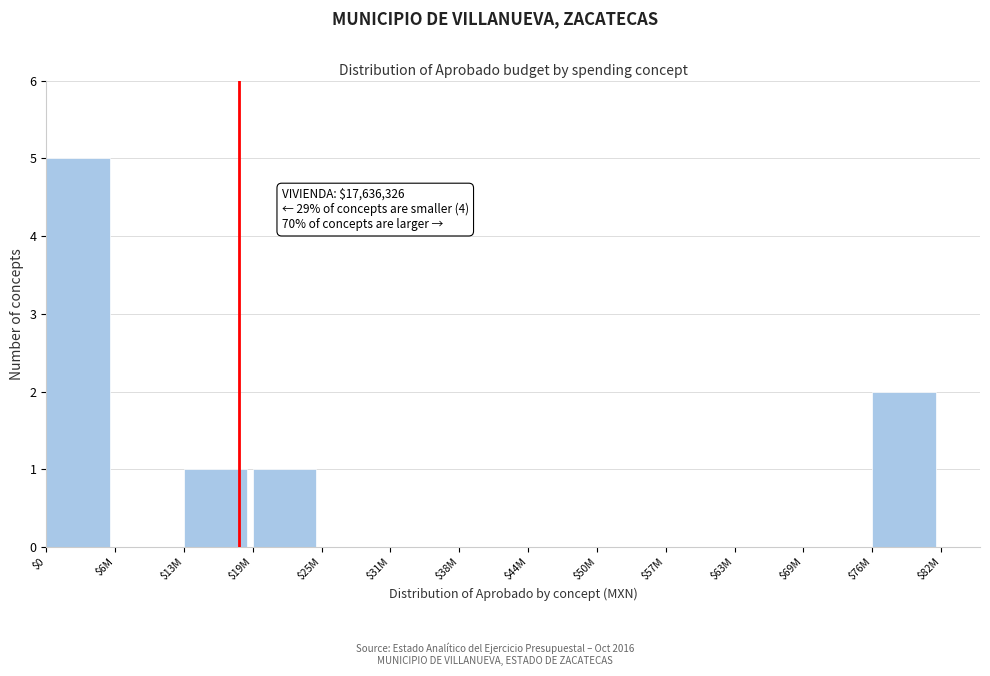

The value at $25M is 3. True or false?

False